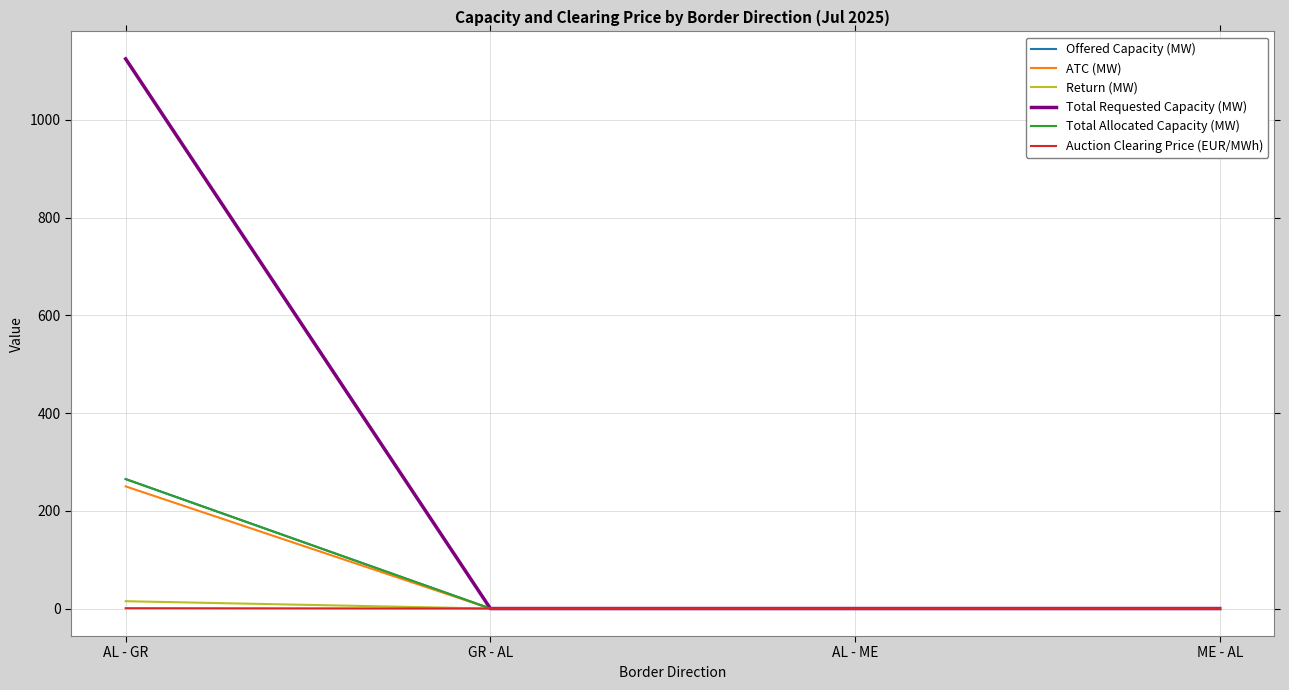

True or false: Return (MW) has a value of 4.6 at ME - AL.

False